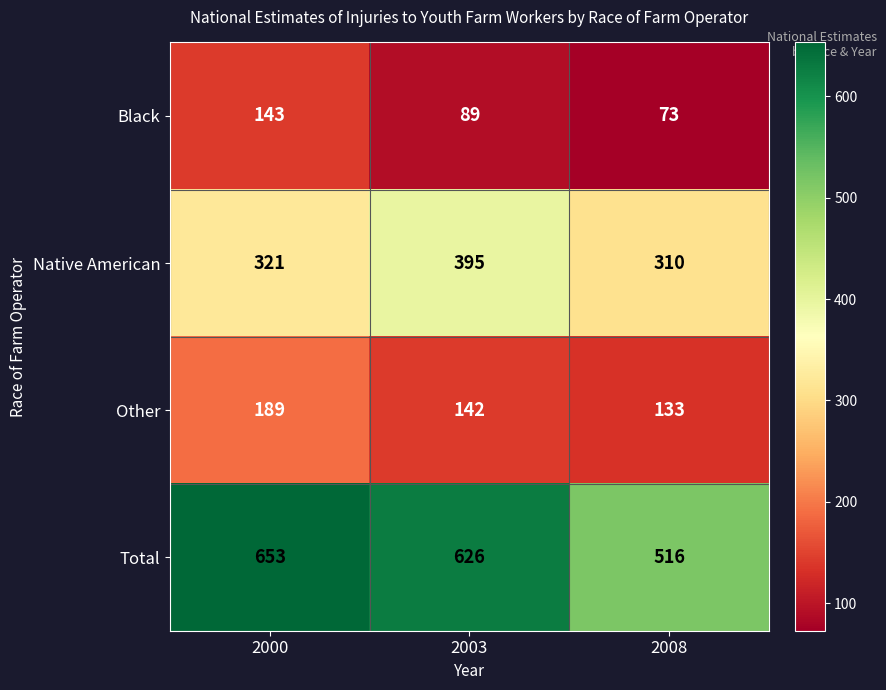

What is the sum of all Other values?

464